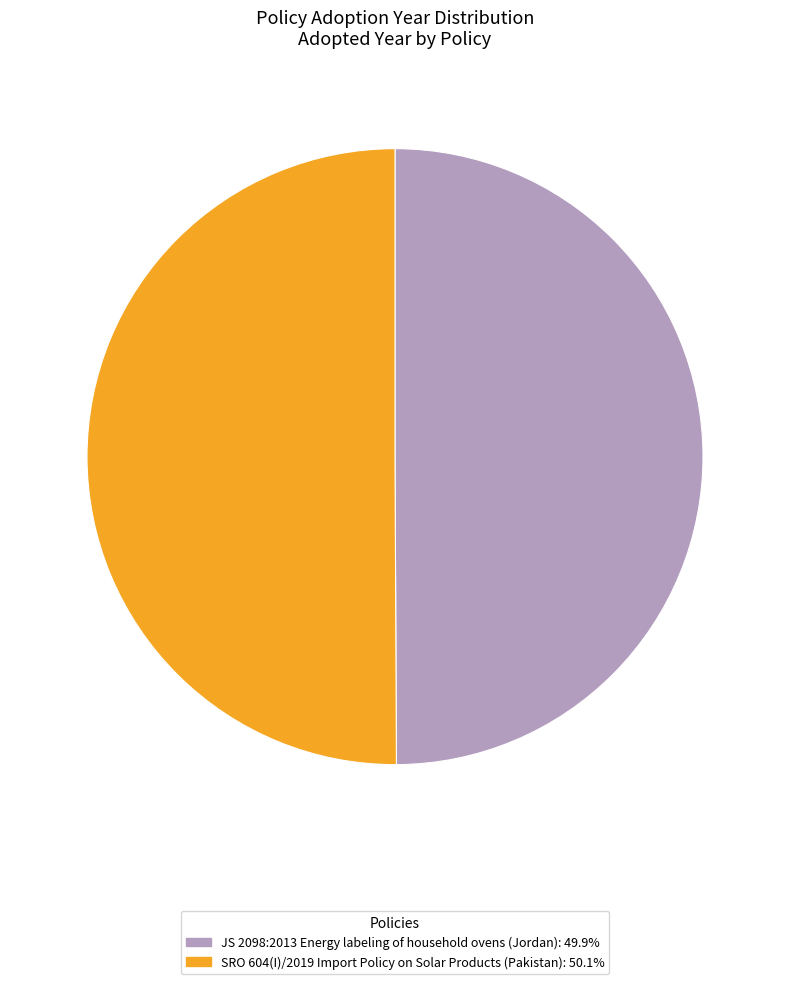

What is the ratio of the value at SRO 604(I)/2019 Import Policy on Solar Products (Pakistan) to the value at JS 2098:2013 Energy labeling of household ovens (Jordan)?

1.0